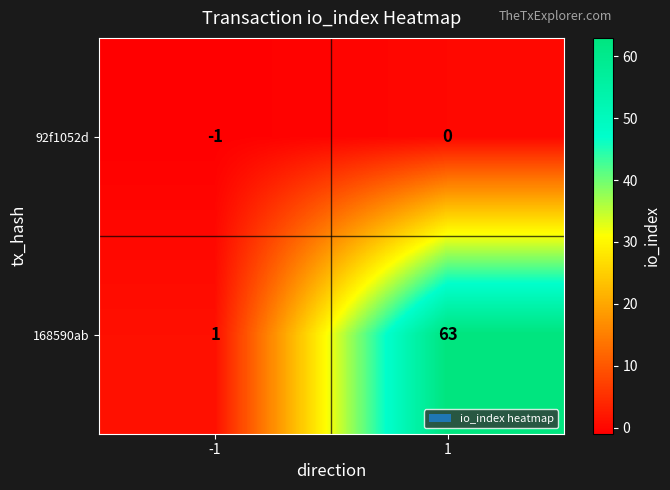

Which series has the largest total across all categories?

168590ab